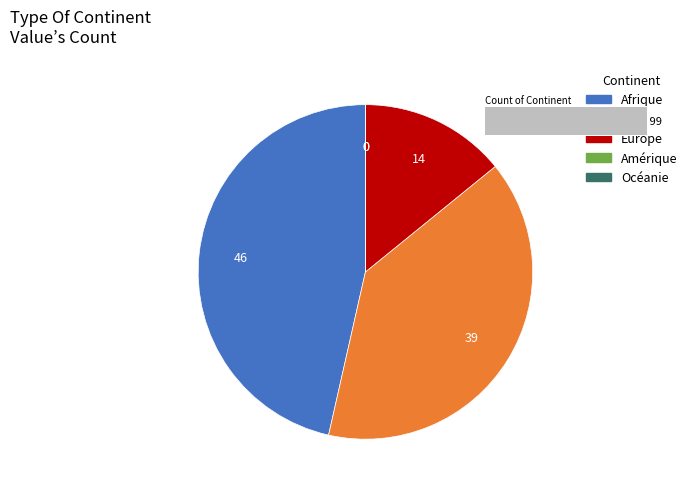

How many segments does this pie chart have?

5